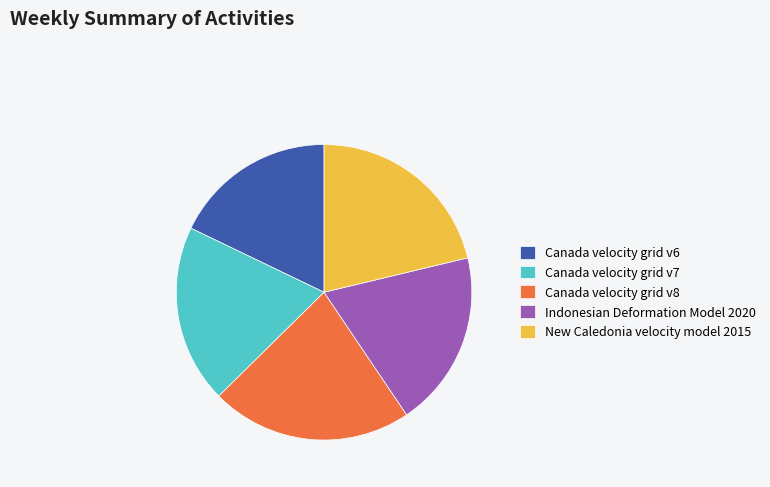

Between Canada velocity grid v8 and Canada velocity grid v6, which is larger?

Canada velocity grid v8